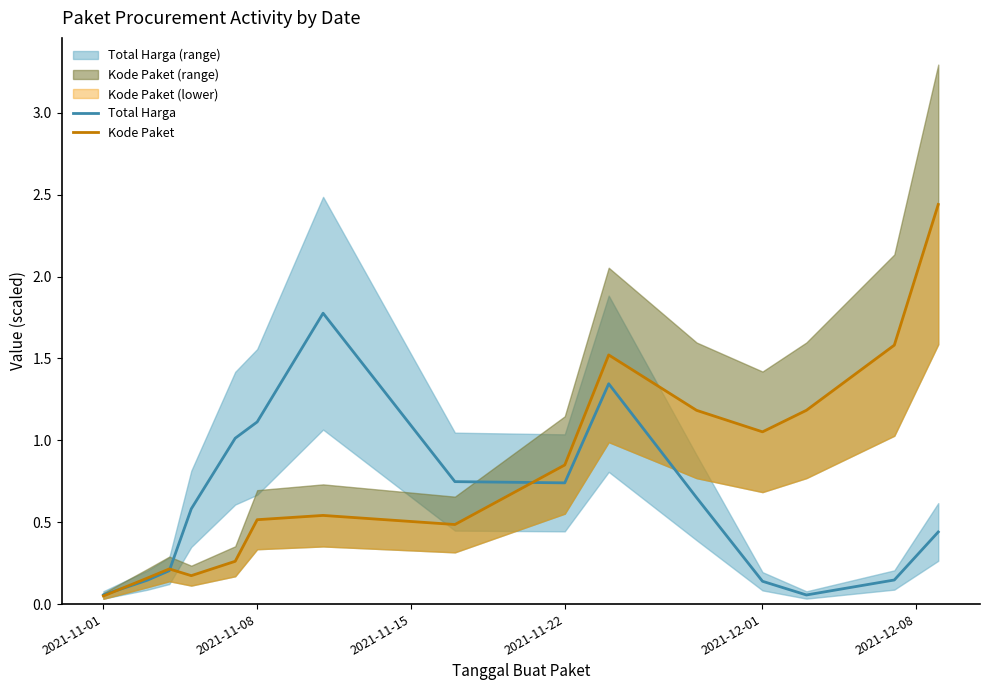

Which series has the largest total across all categories?

Kode Paket